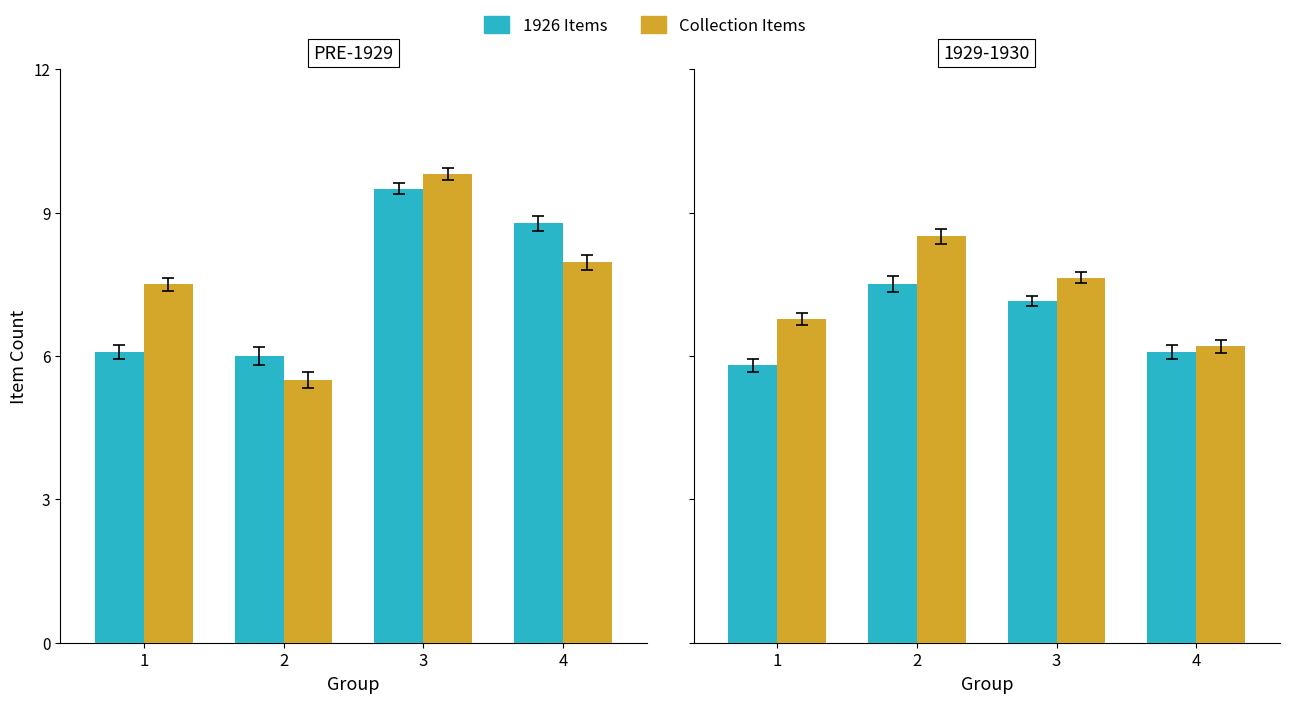

What are all the series names shown in the legend?

1926 Items, Collection Items